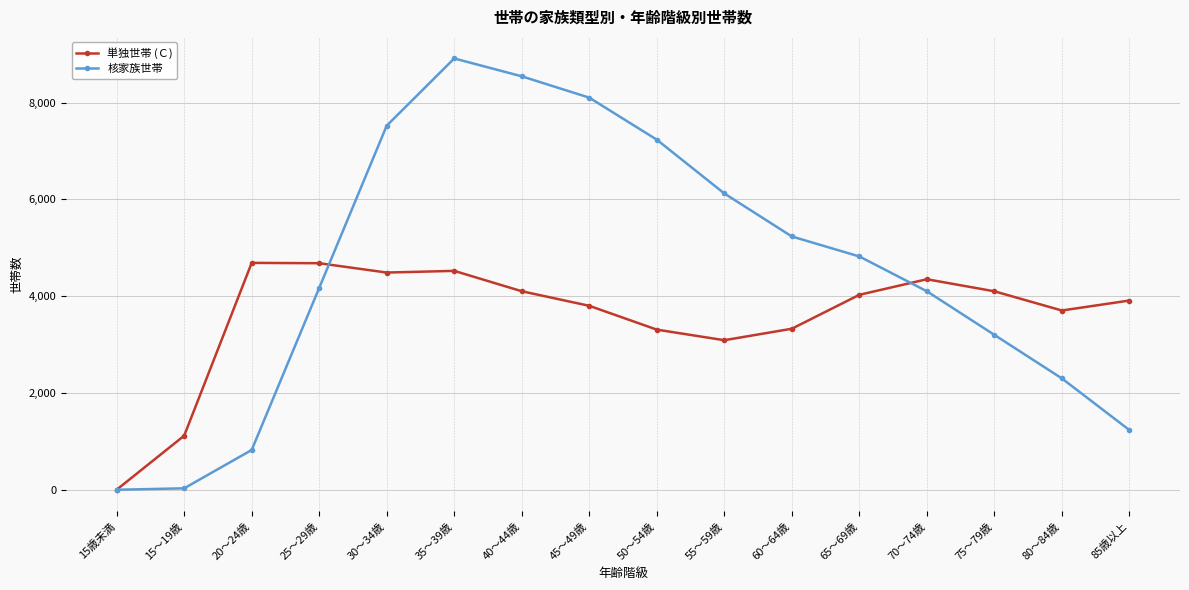

True or false: 核家族世帯 has a value of 15789 at 35～39歳.

False